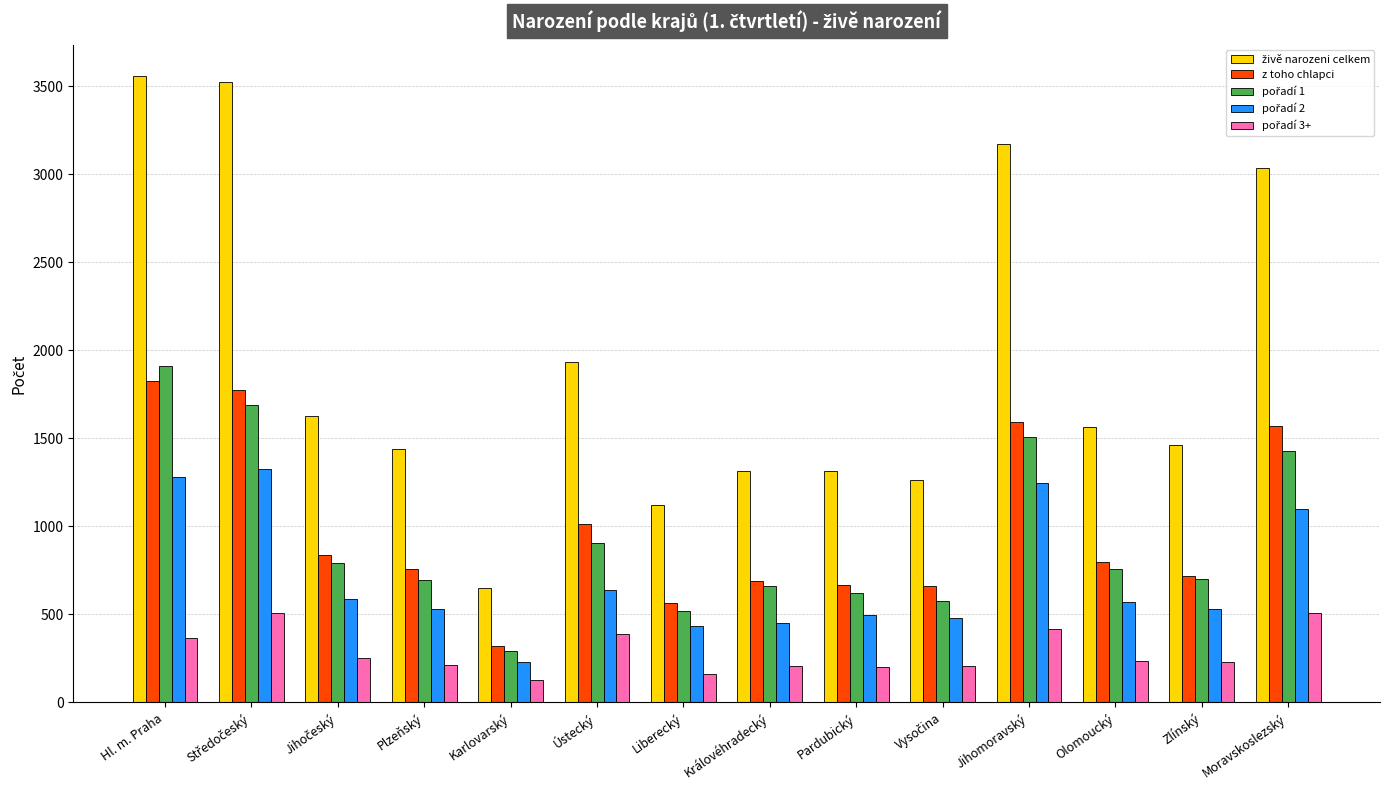

The value of z toho chlapci at Jihomoravský is 1594. True or false?

True